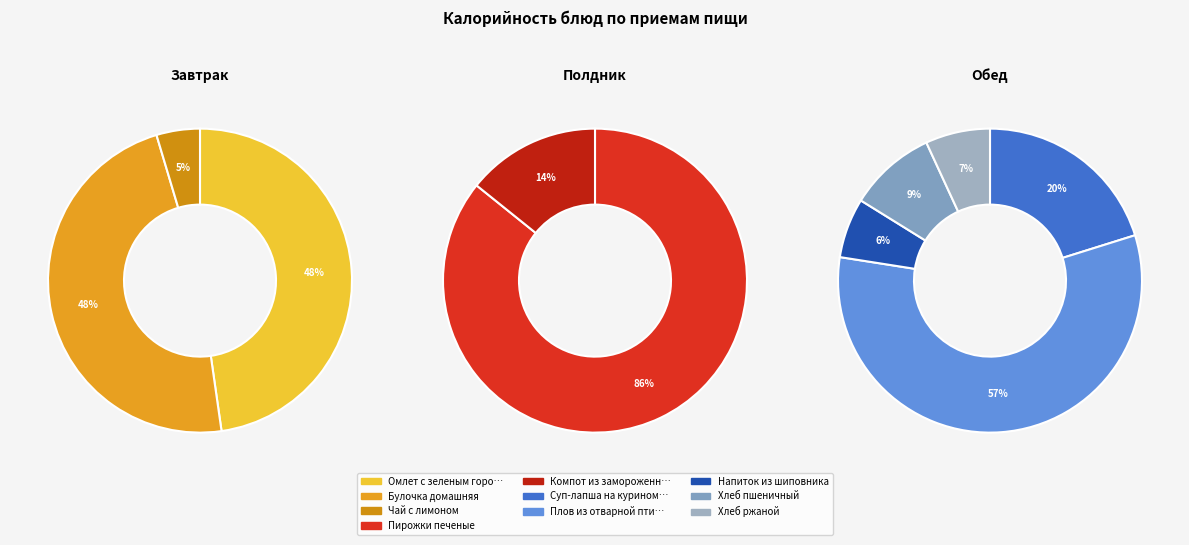

Rank the categories by value from lowest to highest.

Чай с лимоном, Компот из замороженной ягоды, Напиток из шиповника, Хлеб ржаной, Хлеб пшеничный, Суп-лапша на курином бульоне, Пирожки печеные, Булочка домашняя, Омлет с зеленым горошком, Плов из отварной птицы